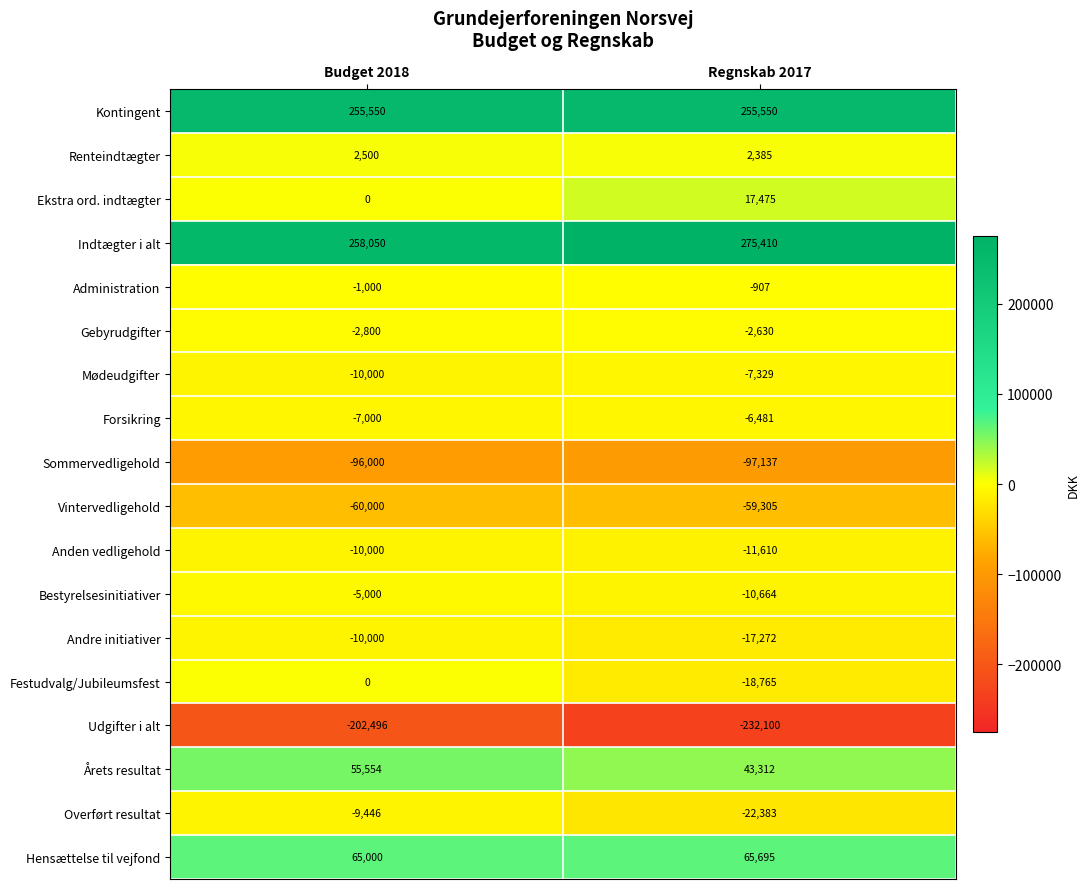

List the labels in order of Ekstra ord. indtægter value, largest first.

Regnskab 2017, Budget 2018